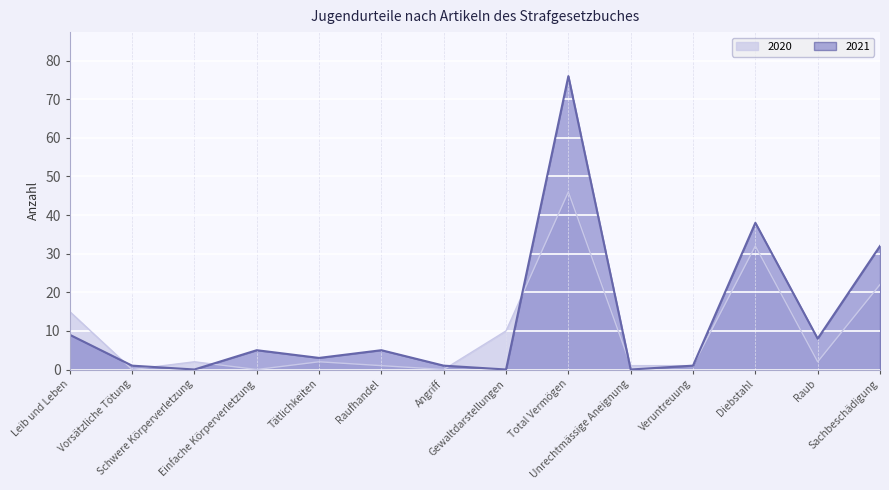

The value of 2020 at Raufhandel is 1. True or false?

True